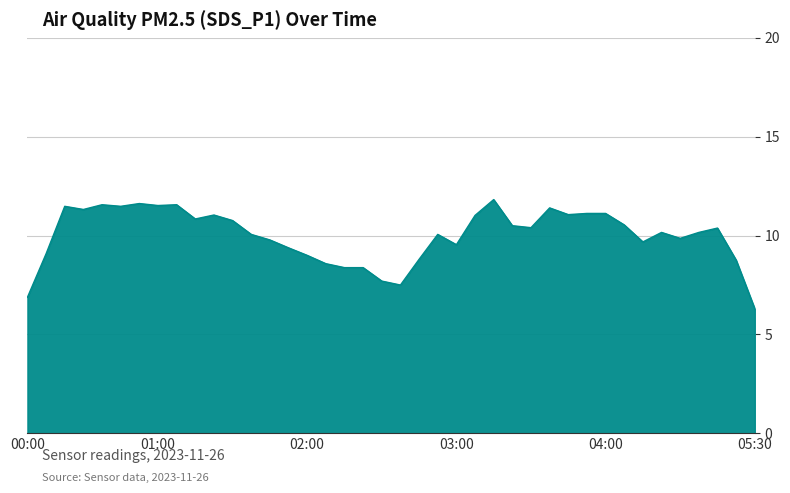

What is the minimum value shown in the chart?

6.3